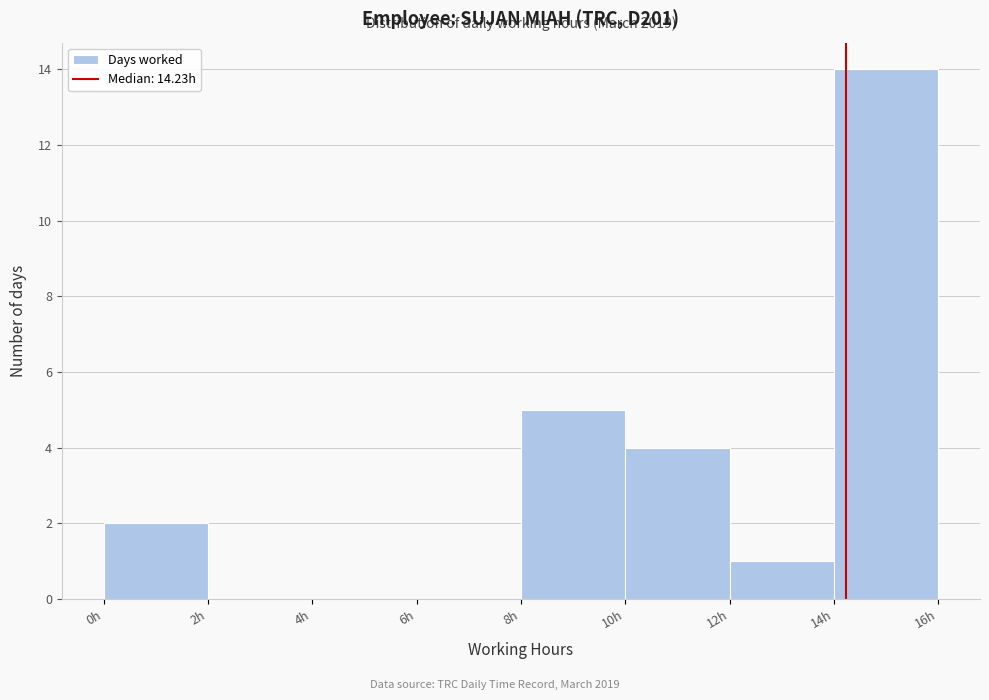

Which range on the x-axis has the tallest bar?

14 to 16